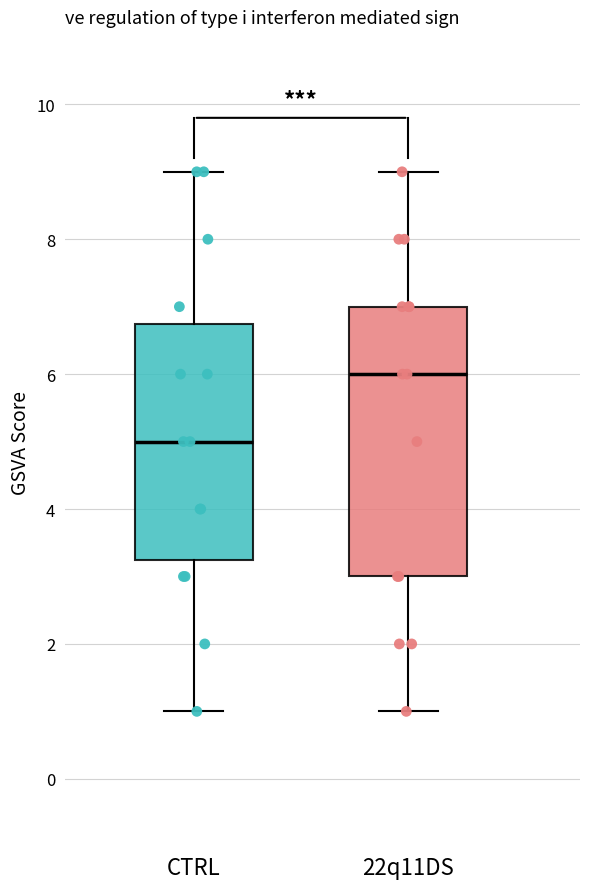

Which box is the tallest, from its lower edge to its upper edge?

22q11DS